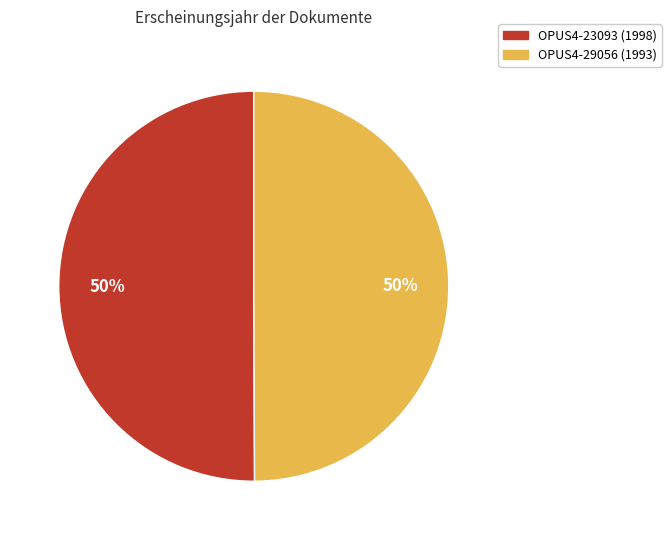

What is the ratio of the value at OPUS4-29056 to the value at OPUS4-23093?

1.0